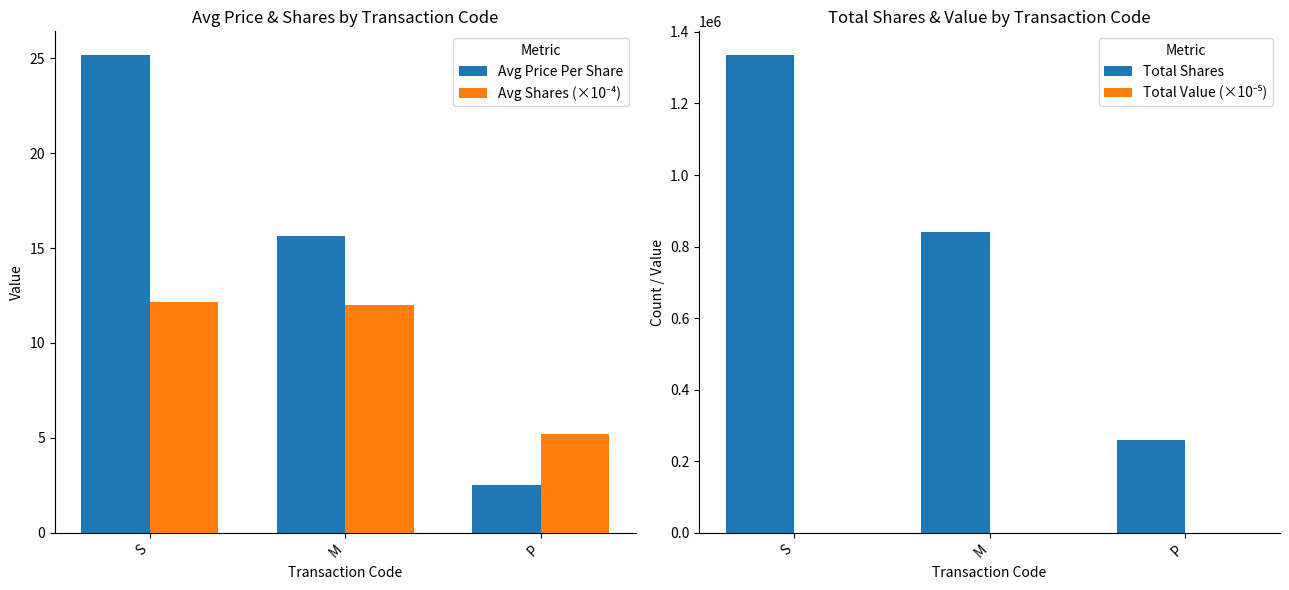

List the labels in order of Total Value (×10⁻⁵) value, smallest first.

P, M, S